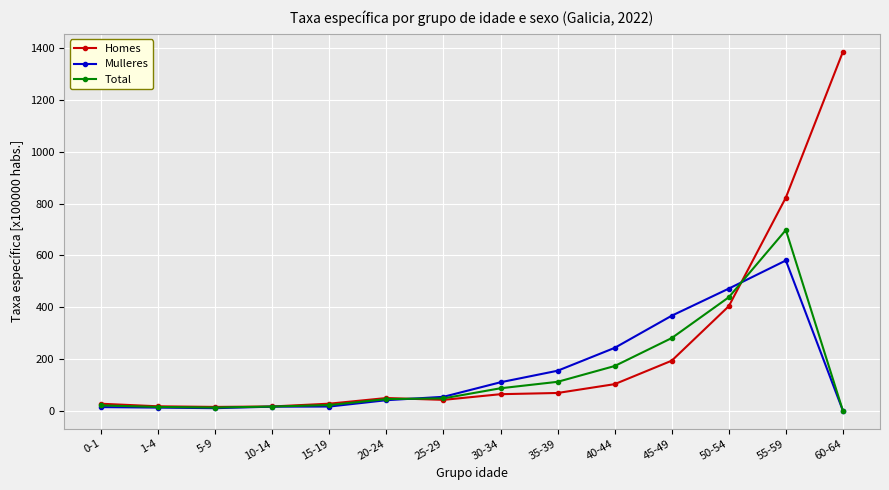

Rank the series by their maximum value, from lowest to highest.

Mulleres, Total, Homes